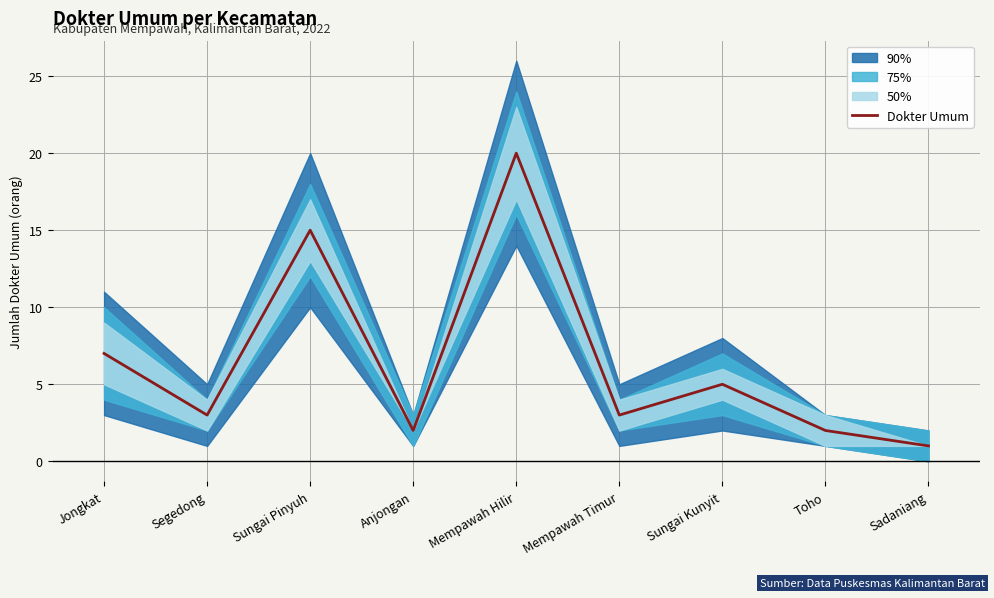

The value at Toho is 2. True or false?

True